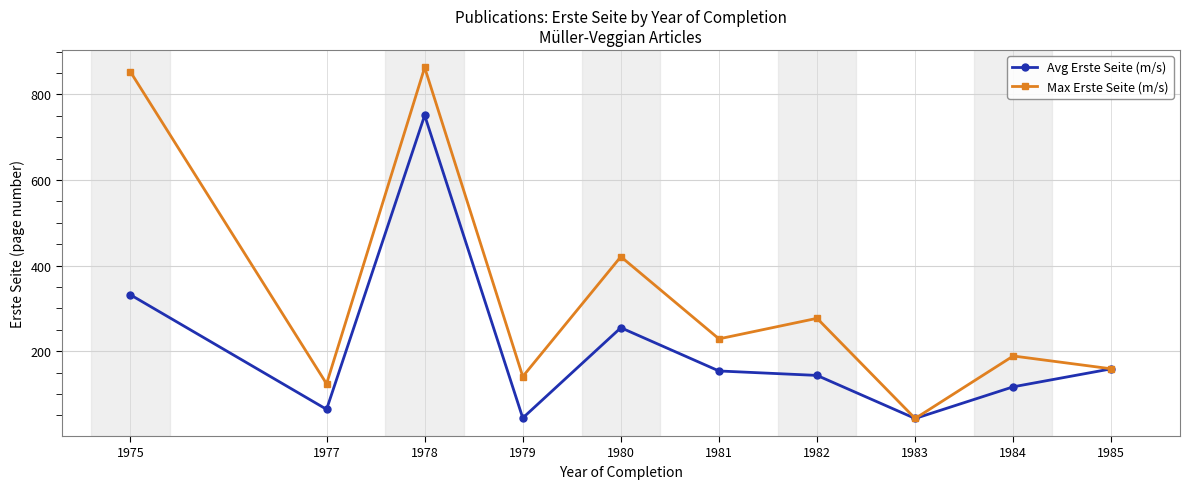

How many interior local peaks does the Max Erste Seite (m/s) series have?

4